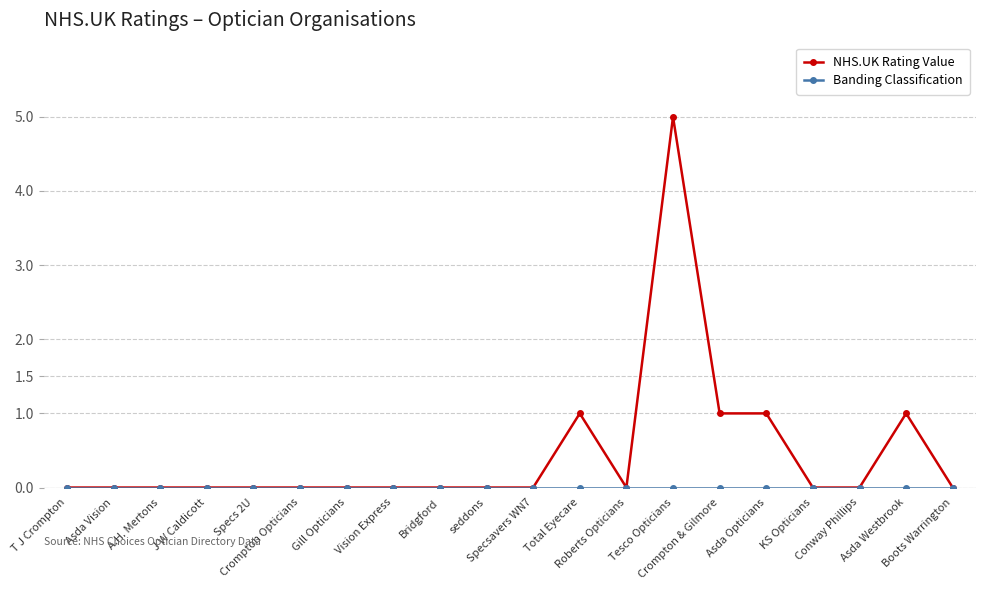

Count the NHS.UK Rating Value values in the range 0 to 1.

19